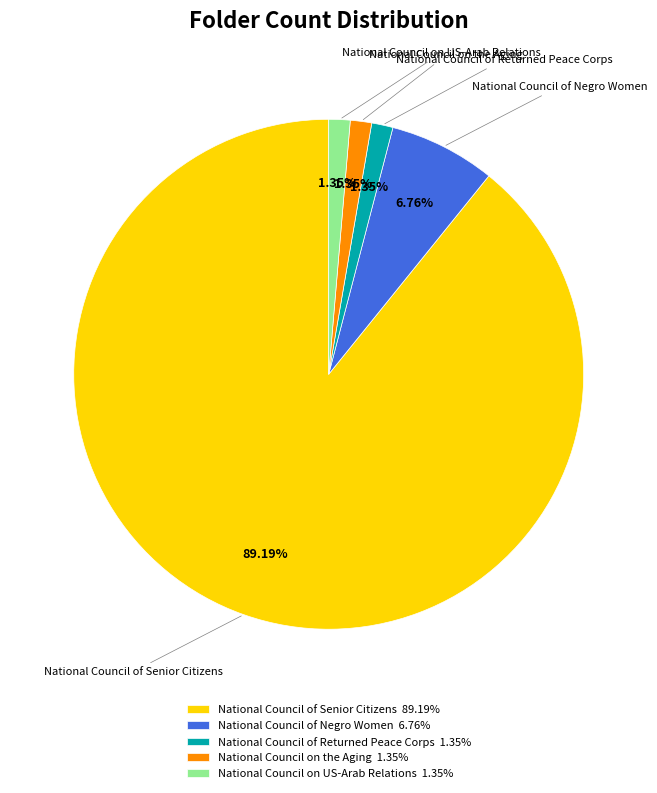

Does National Council of Returned Peace Corps account for over 50% of the chart?

No